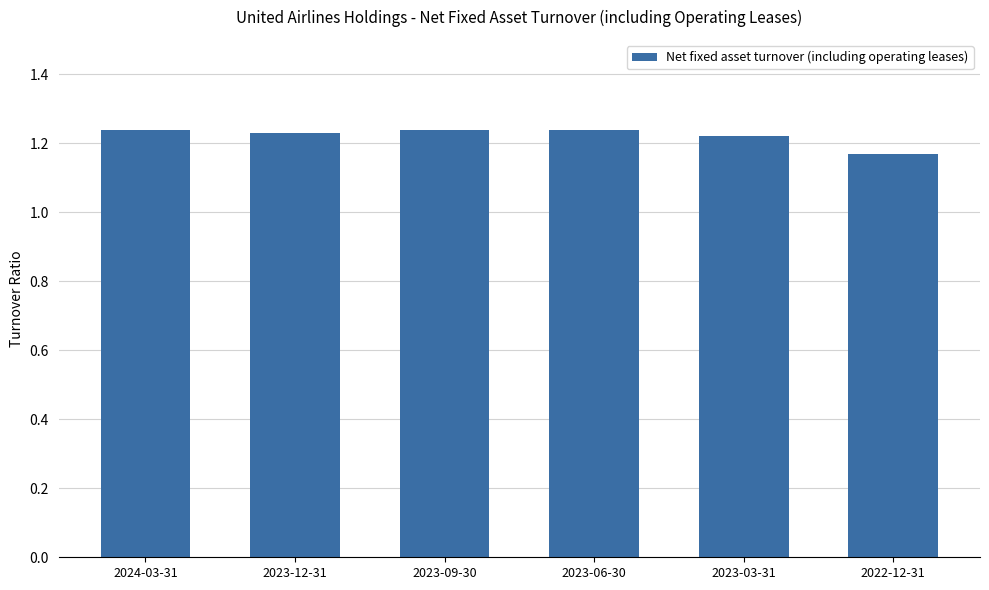

Which category has the lowest value across all series?

2022-12-31